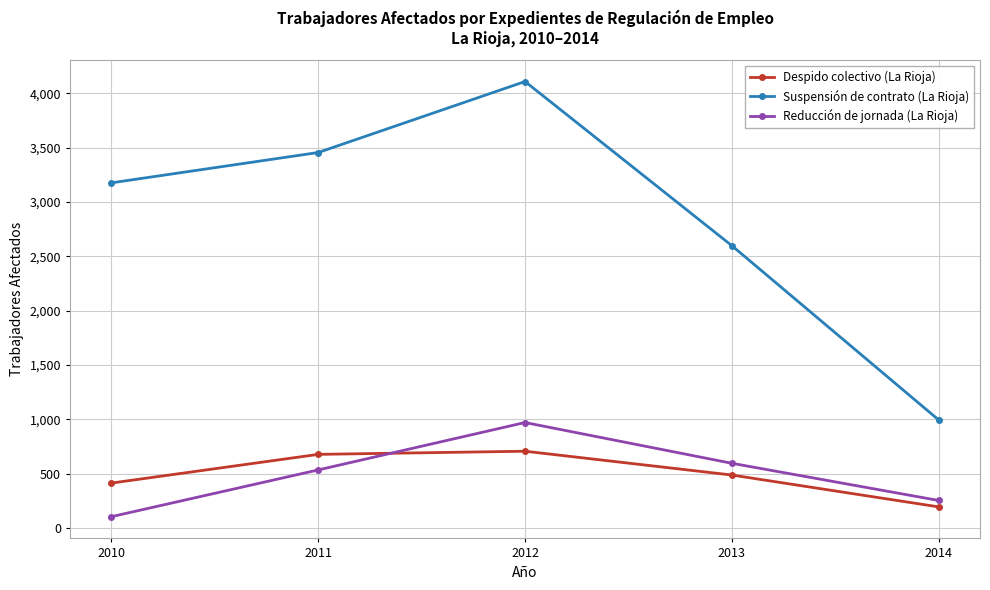

True or false: Despido colectivo (La Rioja) and Suspensión de contrato (La Rioja) intersect in this chart.

False